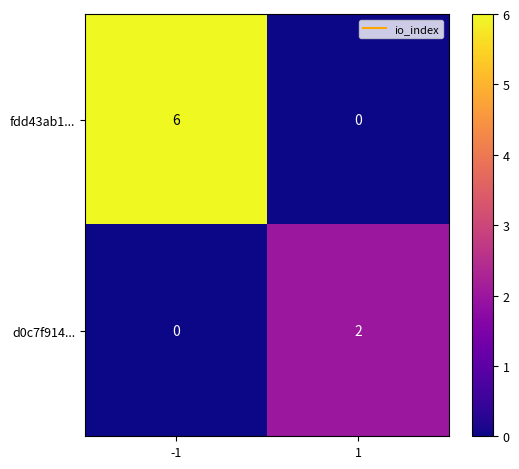

At -1, list the series in order from smallest to largest.

d0c7f914..., fdd43ab1...